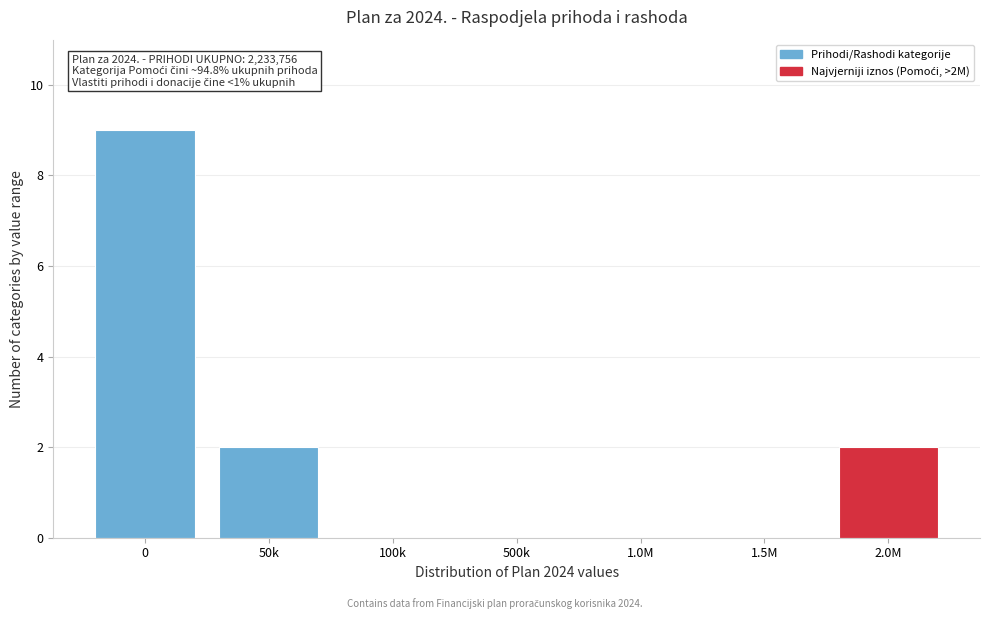

Reading right to left, extract all data points from this chart.

2.0M=2	1.5M=0	1.0M=0	500k=0	100k=0	50k=2	0=9